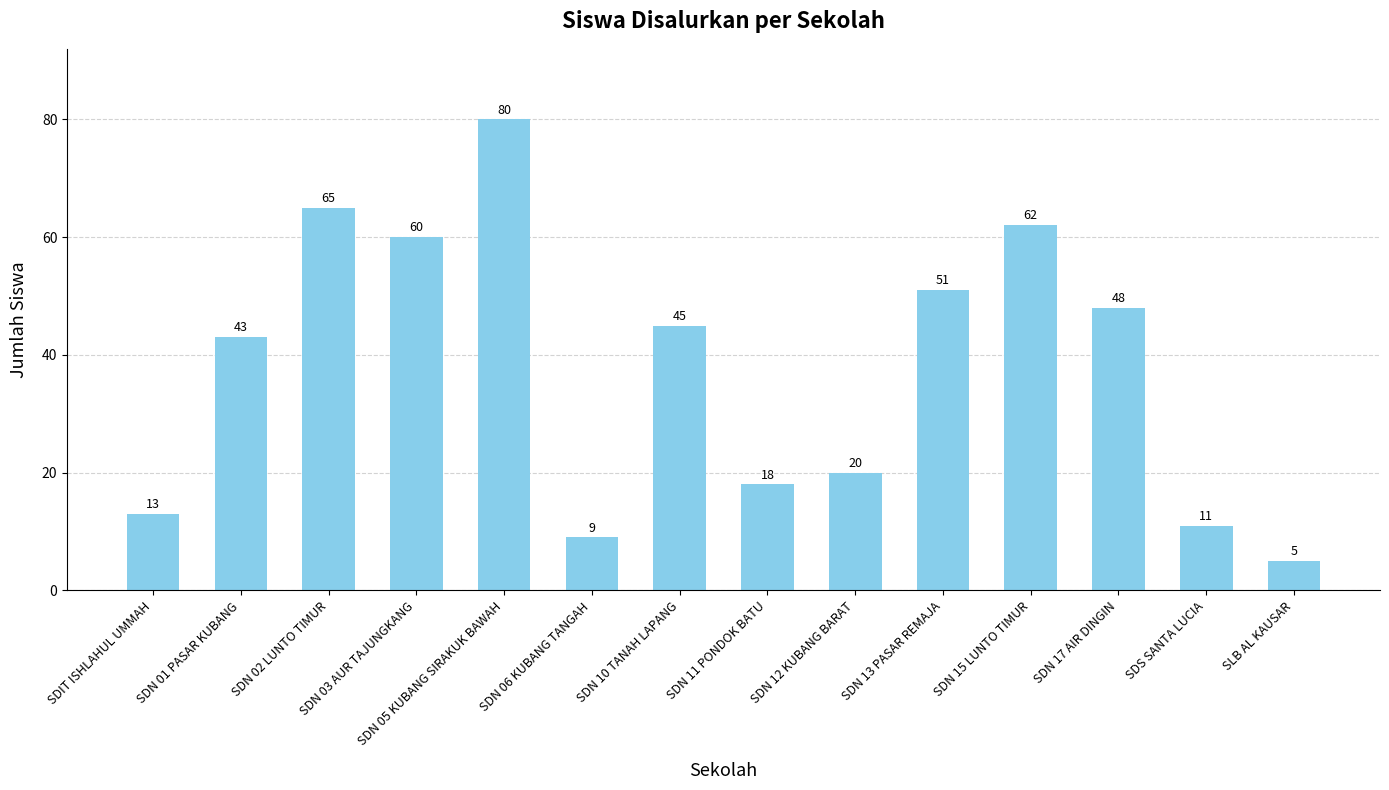

What is the difference between the second highest and minimum values?

60